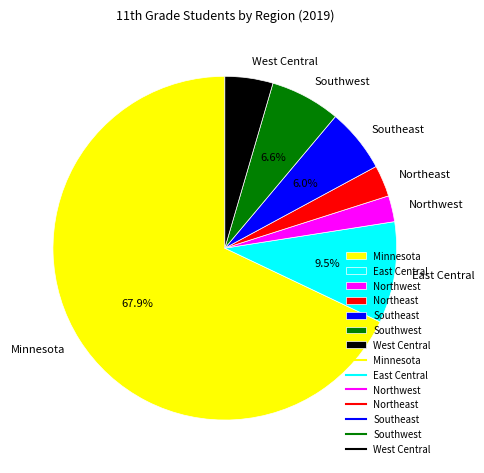

Does any single category account for the majority?

Yes